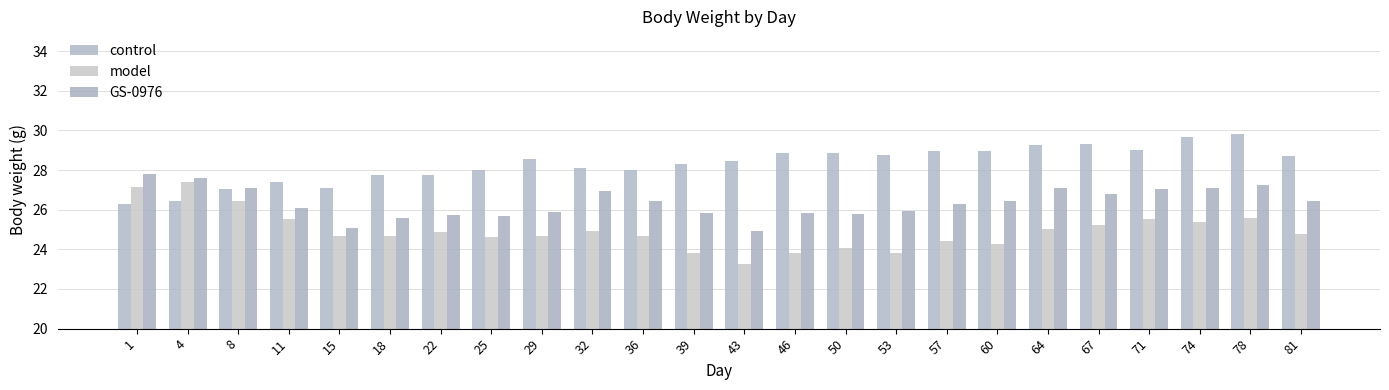

Rank the series at 36 from highest to lowest value.

control, GS-0976, model